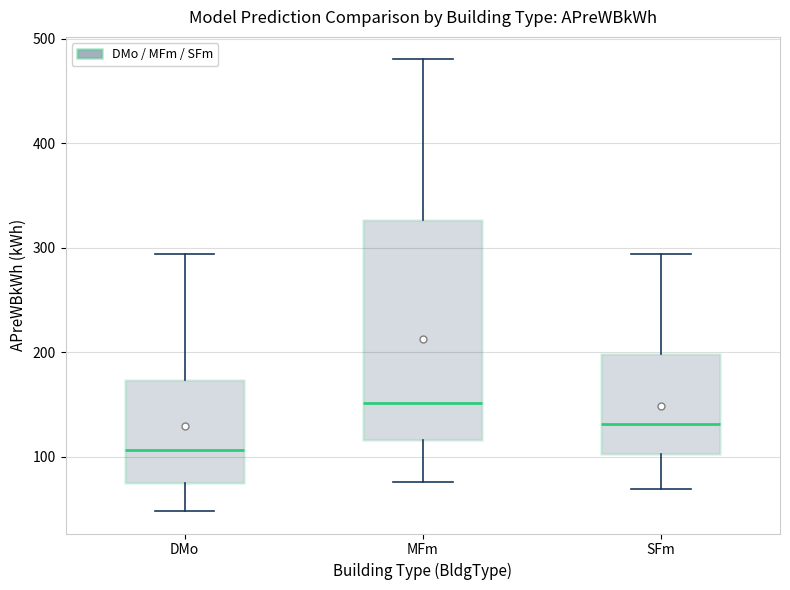

Where does the median line of the box for MFm sit on the y-axis? The values are not printed on the chart, so give them approximately, as read against the axis.

150